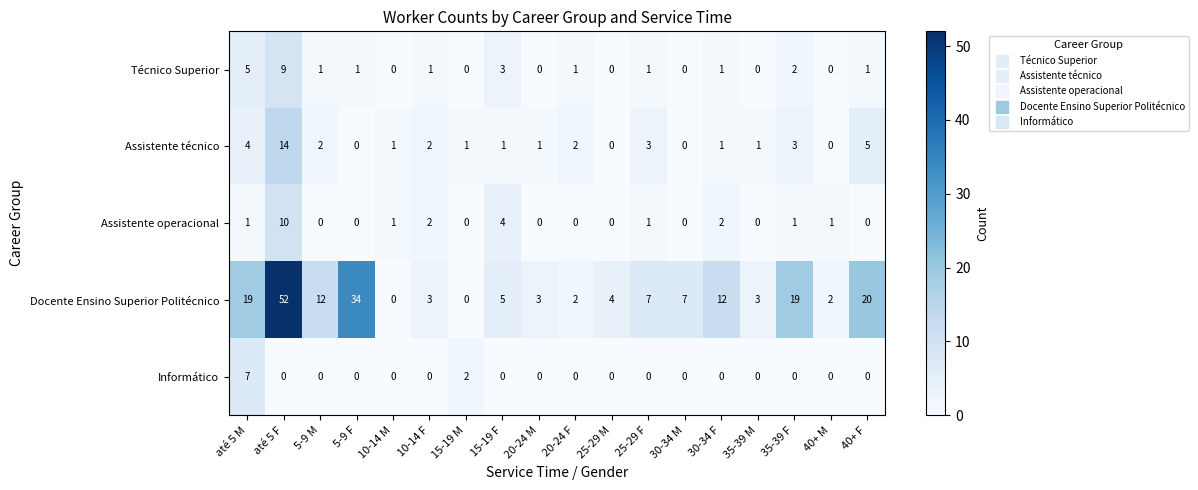

True or false: Técnico Superior has a value of 5 at 25-29 M.

False